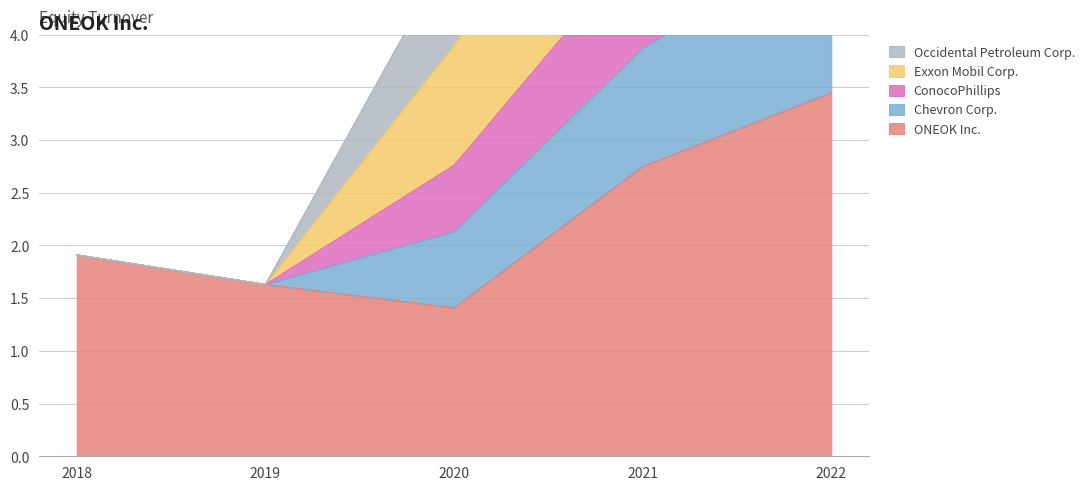

What is the average value of the ONEOK Inc. series?

2.2